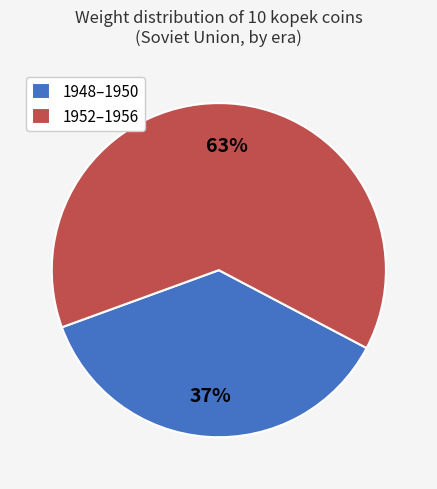

Approximately how many times larger is the value at 1952–1956 compared to 1948–1950?

1.7